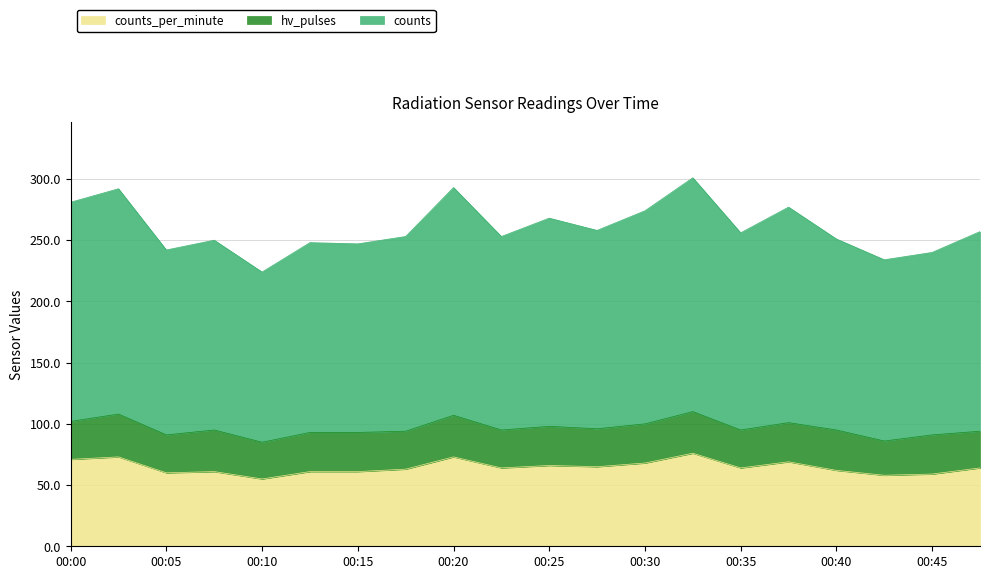

At which label does counts_per_minute reach its minimum?

00:10